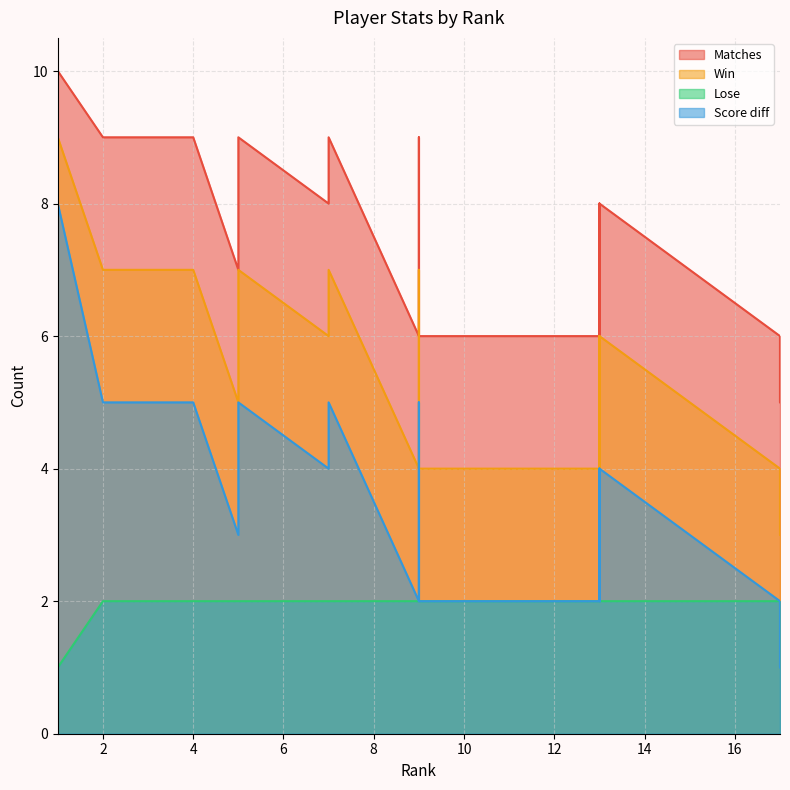

What is the value of the Win point at the 11th from the left?

4